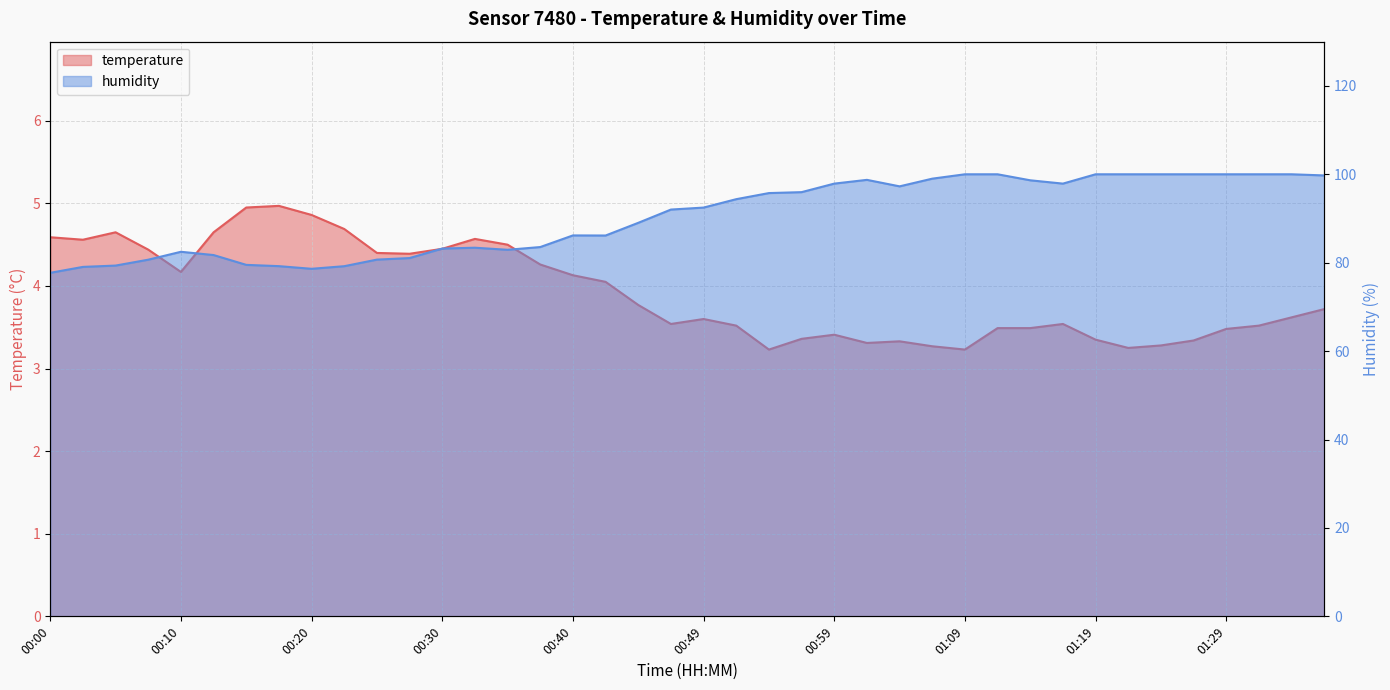

What is the difference between the temperature values at 00:18 and 00:02?

0.4